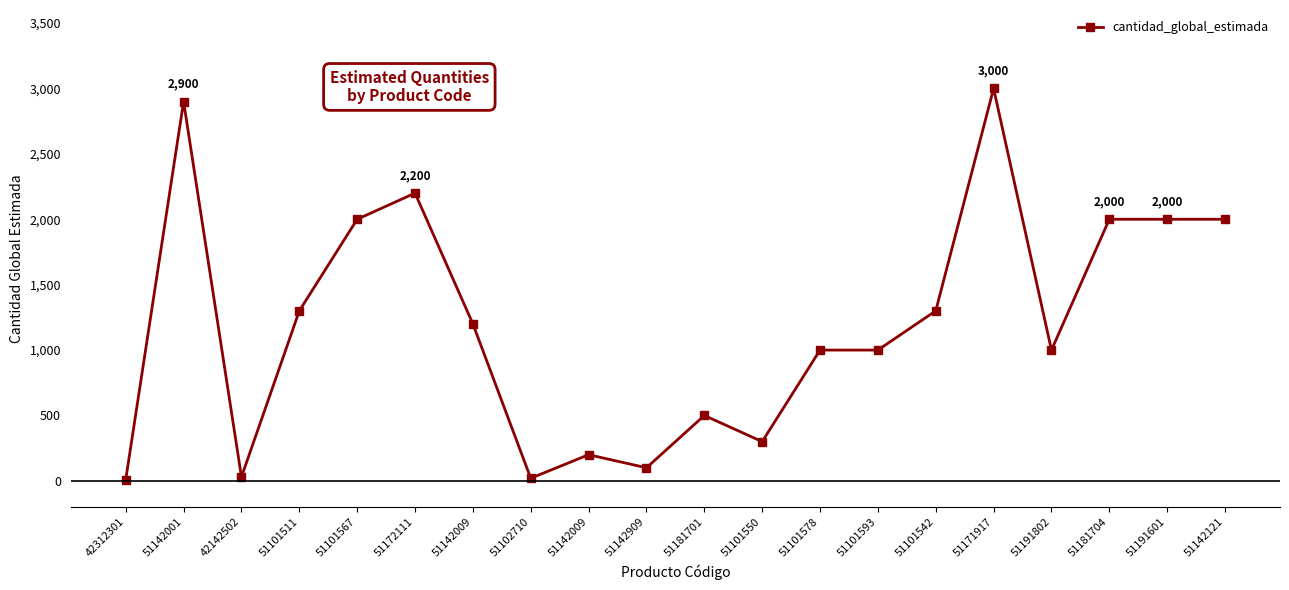

How many lines are shown in the chart?

1